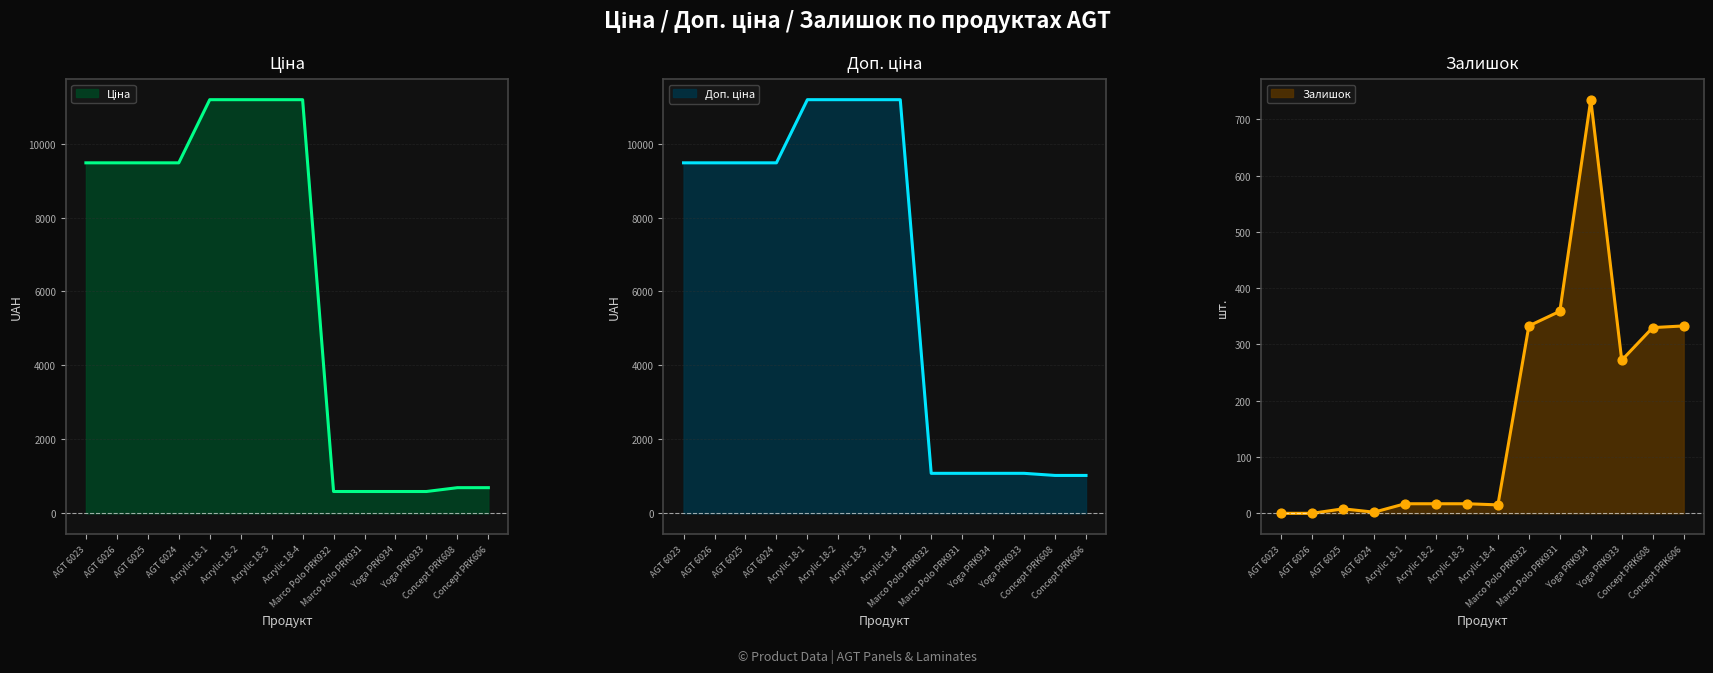

Which series contains the lowest Y value?

Залишок